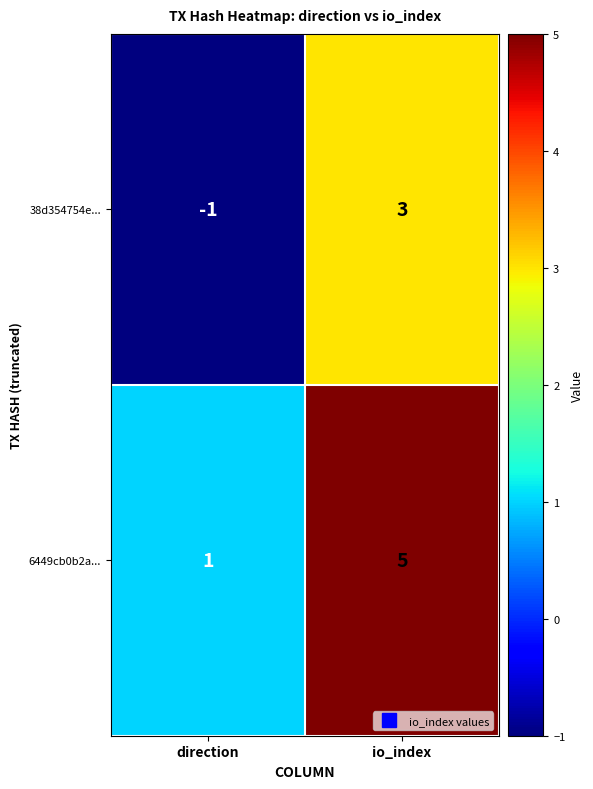

The value of 38d354754e... at direction is 0. True or false?

False